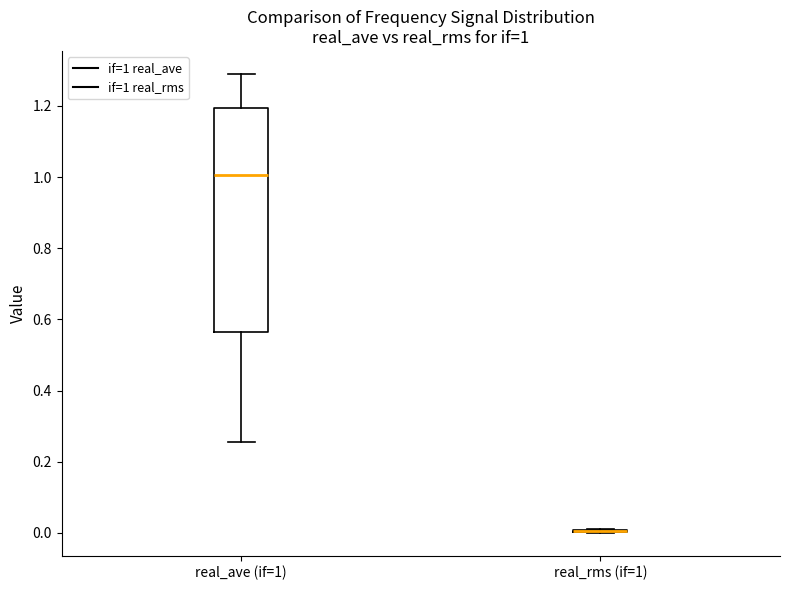

Comparing the boxes themselves (not the whiskers), which one is the tallest?

real_ave (if=1)